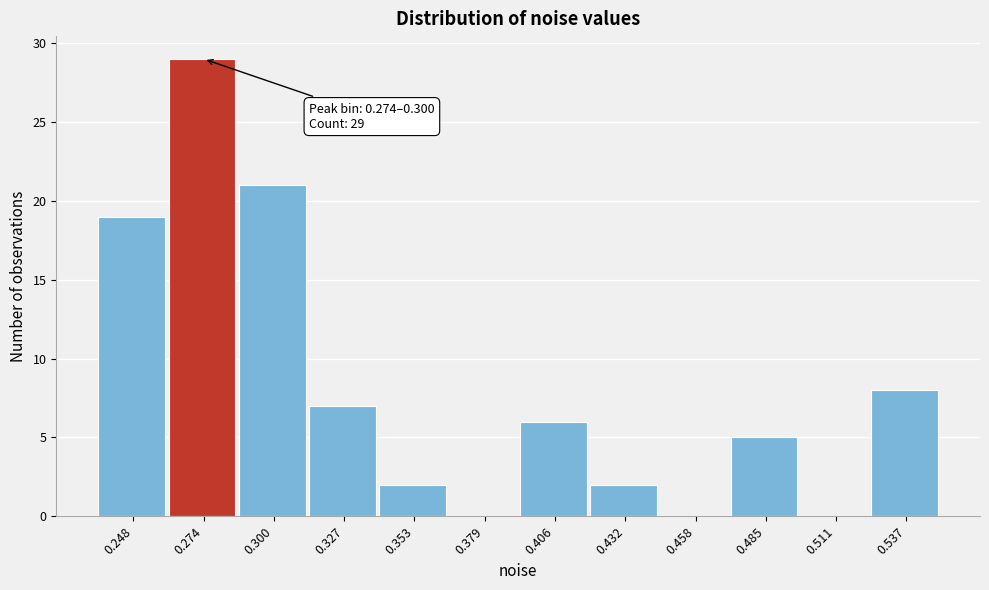

Reading right to left, what are all the values shown in this chart?

0.537=8	0.511=0	0.485=5	0.458=0	0.432=2	0.406=6	0.379=0	0.353=2	0.327=7	0.300=21	0.274=29	0.248=19